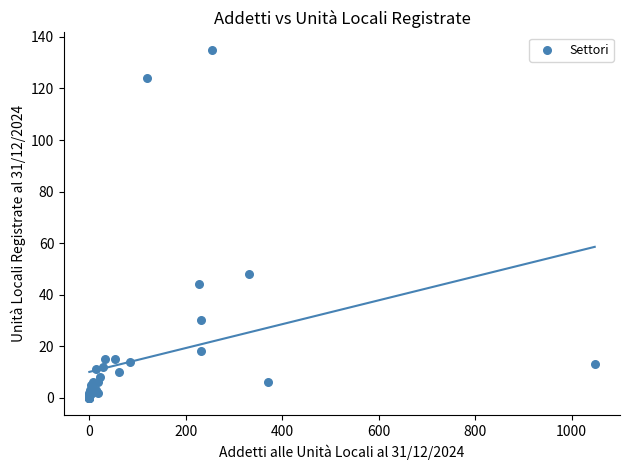

What Y value in the scatter plot is closest to 67?

48